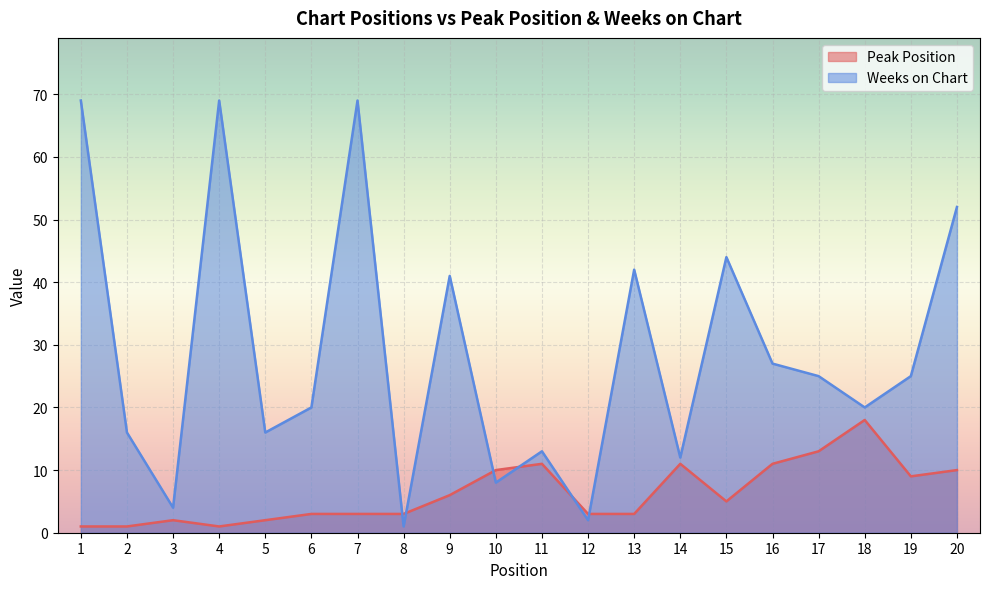

True or false: Peak Position has a value of 1 at 4.

False